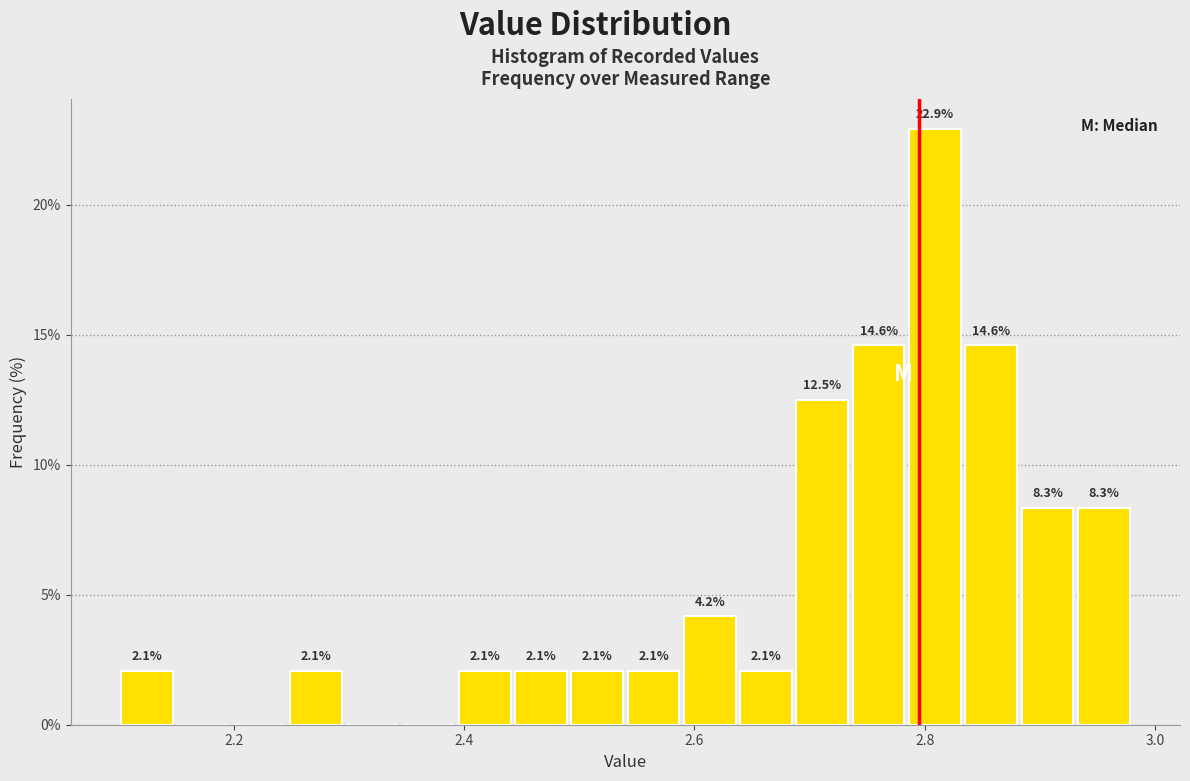

Read against the x-axis, roughly where is the centre of the tallest bar?

2.80